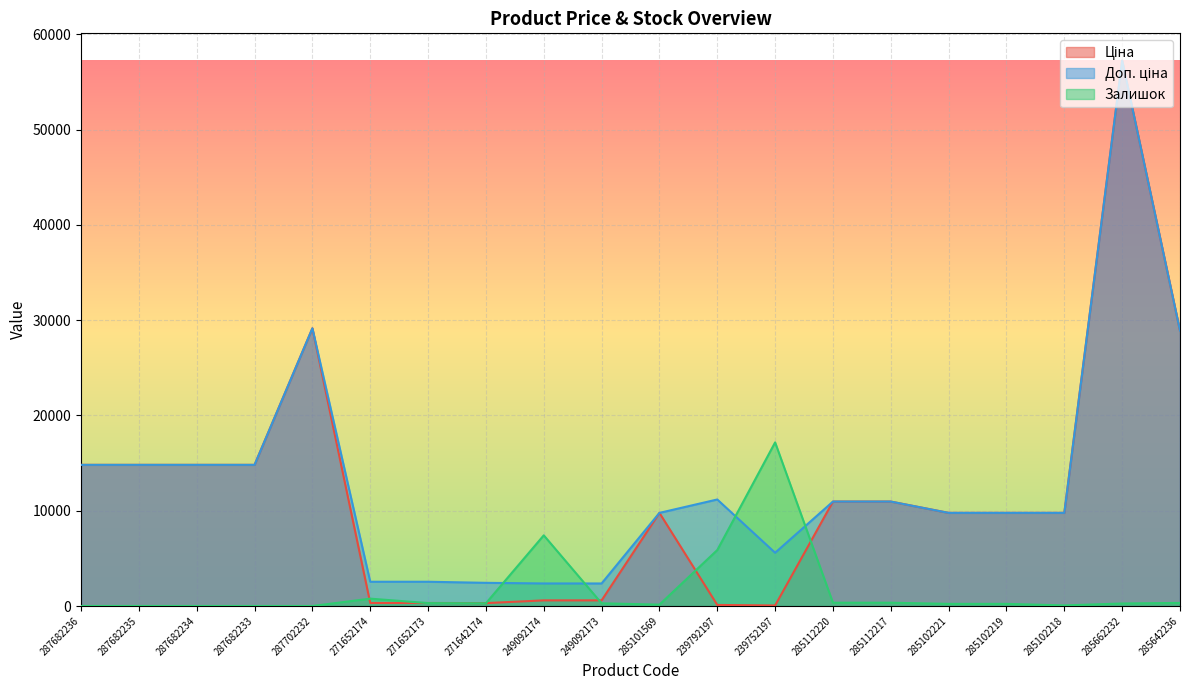

Rank the series by their maximum value, from lowest to highest.

Залишок, Ціна, Доп. ціна